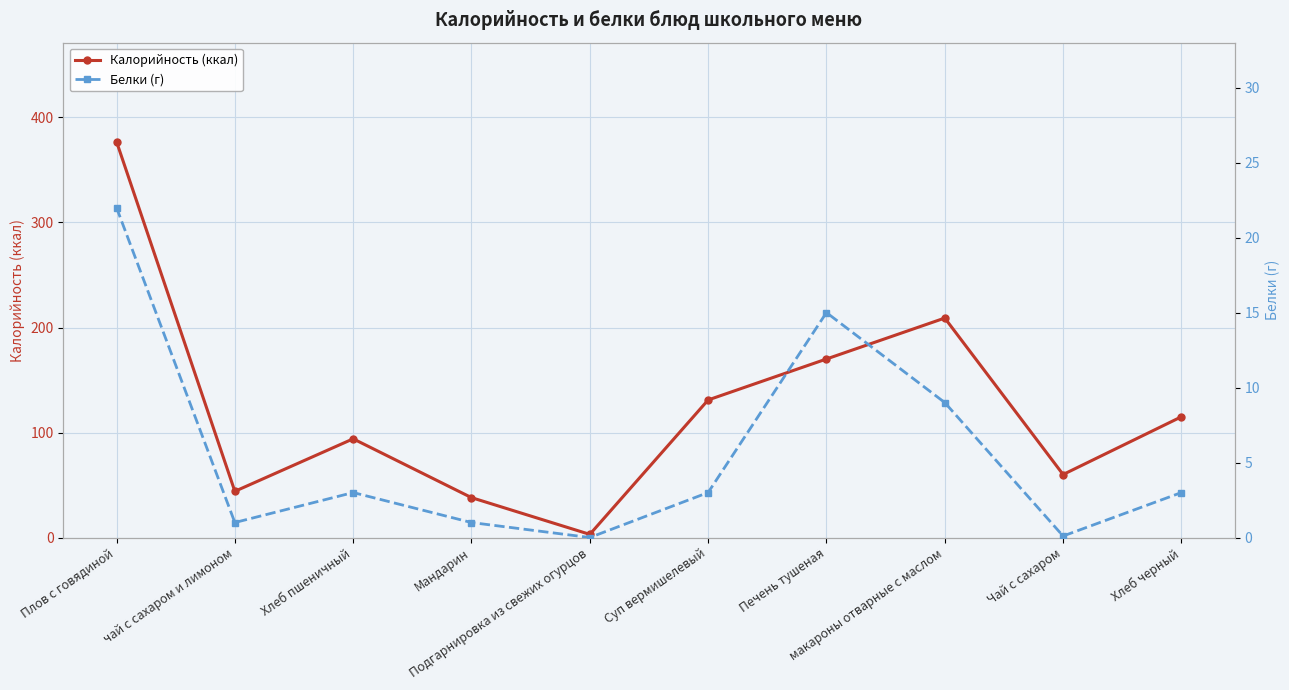

How many values in the Белки (г) series are below 3?

4